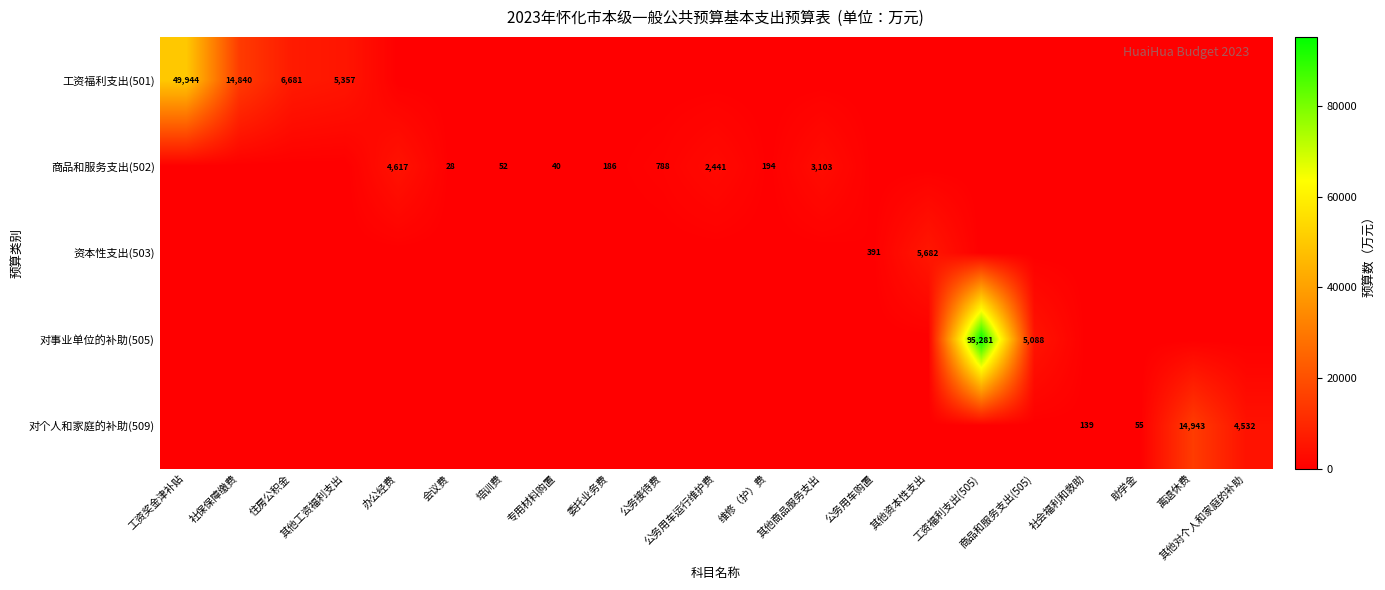

At which category does the chart reach its peak across all series?

工资福利支出(505)